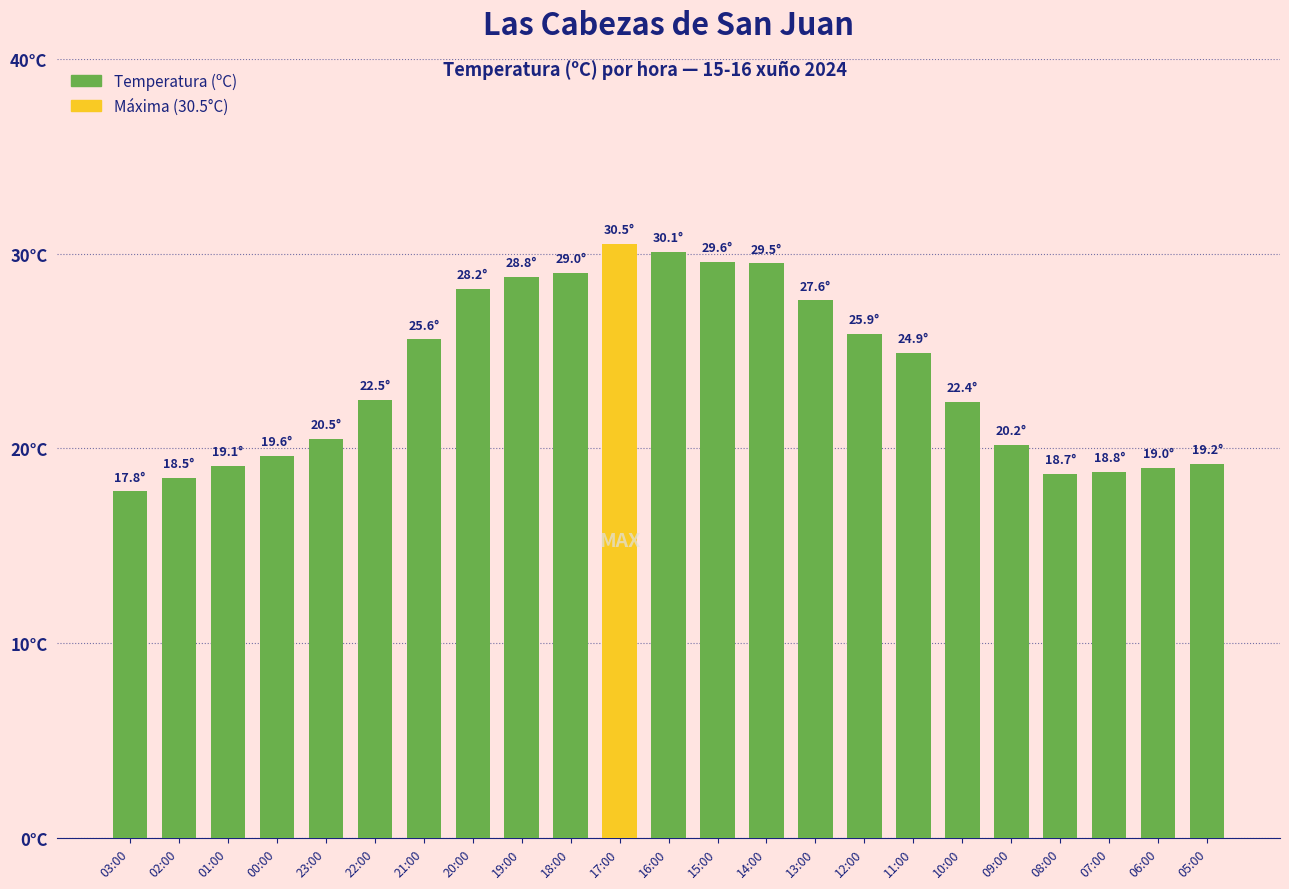

Reading right to left, list all the values displayed in this chart.

19.2	19.0	18.8	18.7	20.2	22.4	24.9	25.9	27.6	29.5	29.6	30.1	30.5	29.0	28.8	28.2	25.6	22.5	20.5	19.6	19.1	18.5	17.8